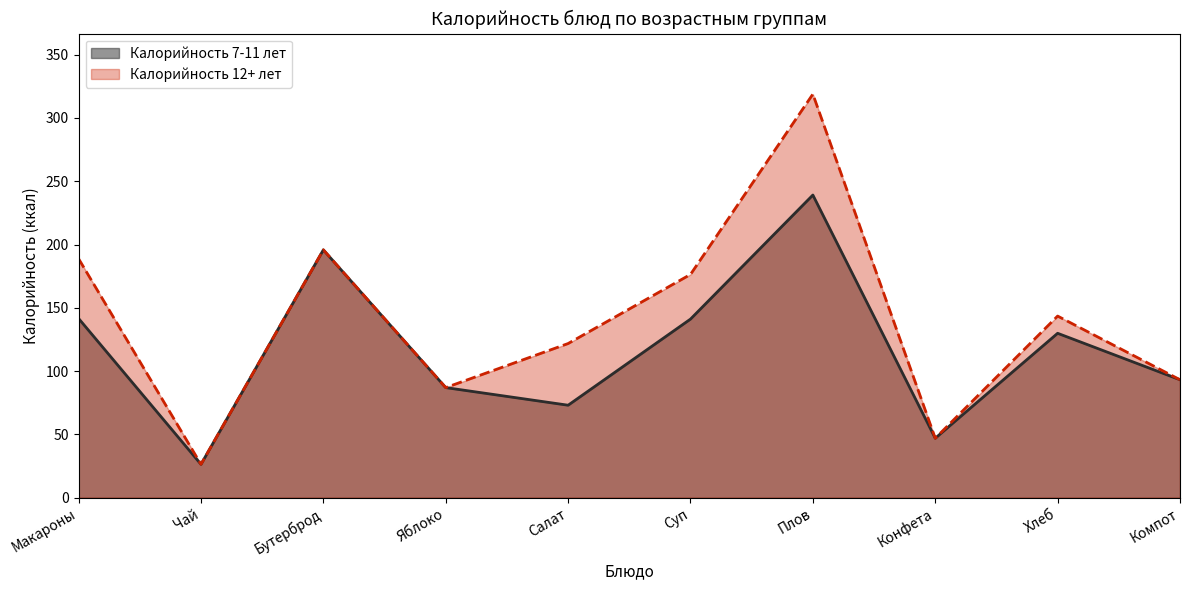

What is the value of the Калорийность 12+ лет point at the 10th from the left?

93.2